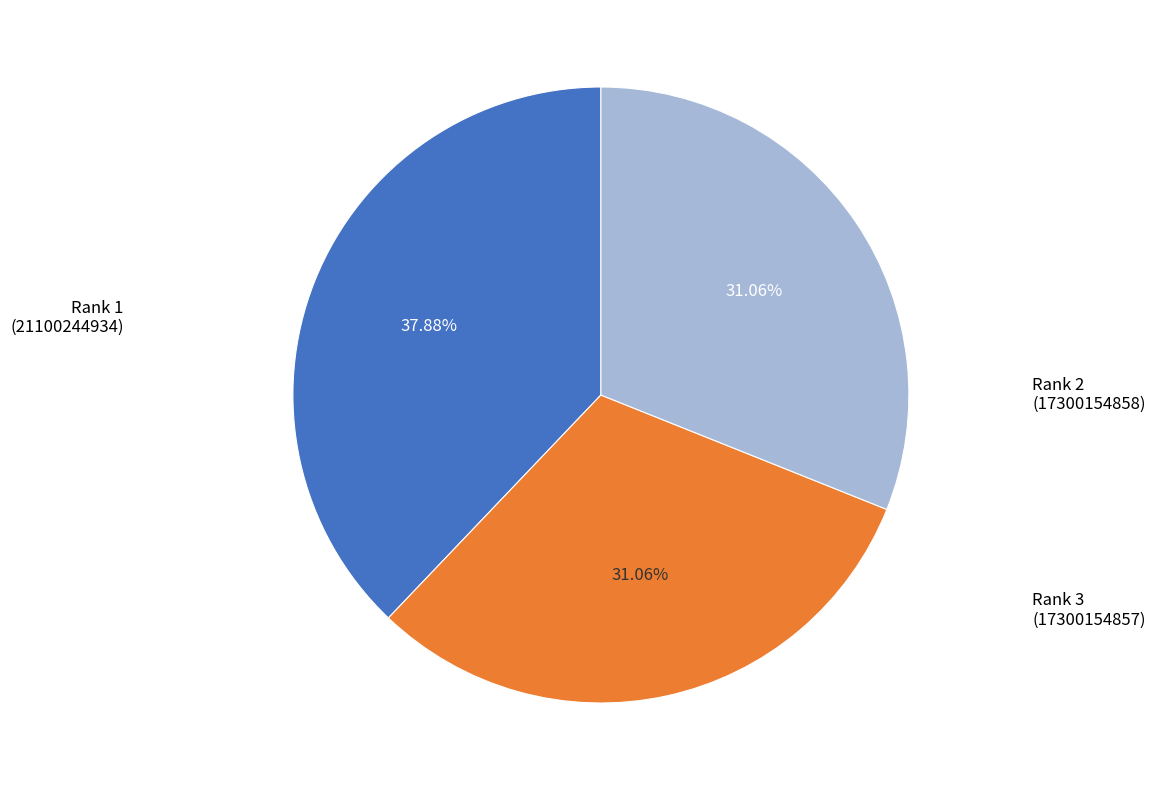

Is there any slice that represents more than half of the pie?

No